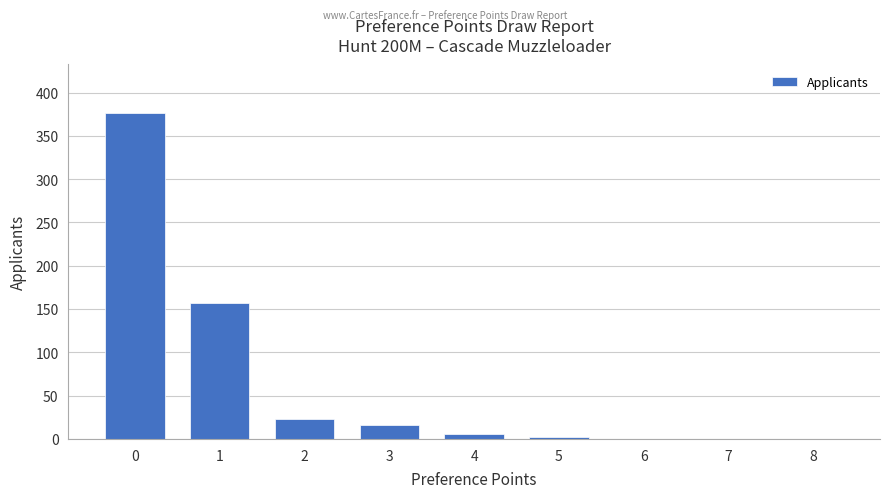

Is it true that the value at 8 is 0?

True